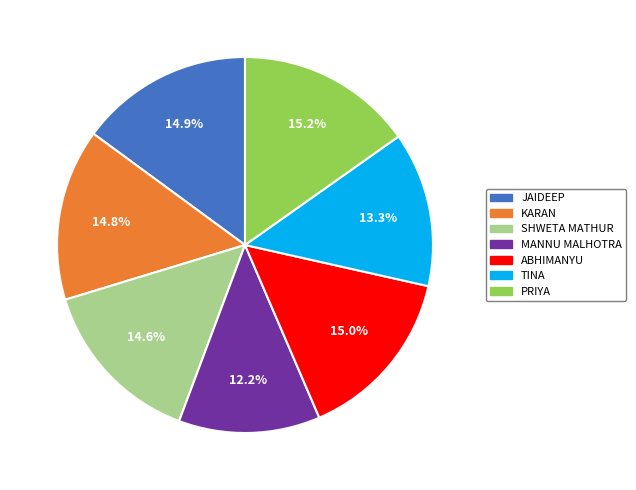

Does ABHIMANYU represent more than half of the total?

No